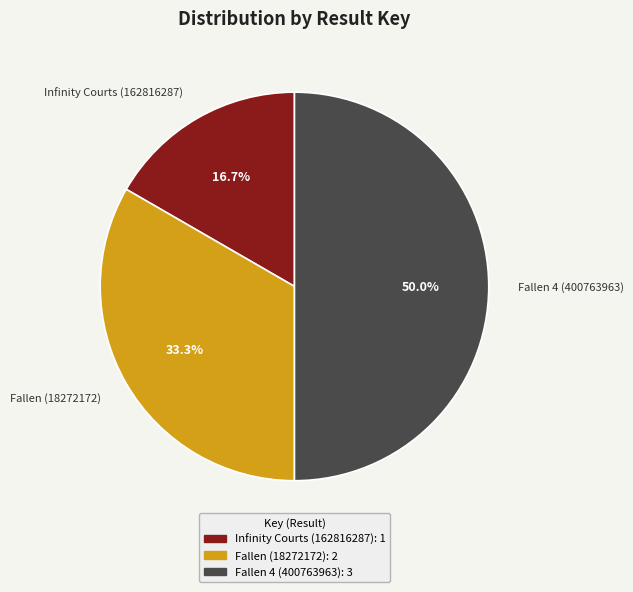

What is the smallest slice in the pie chart?

Infinity Courts (162816287)